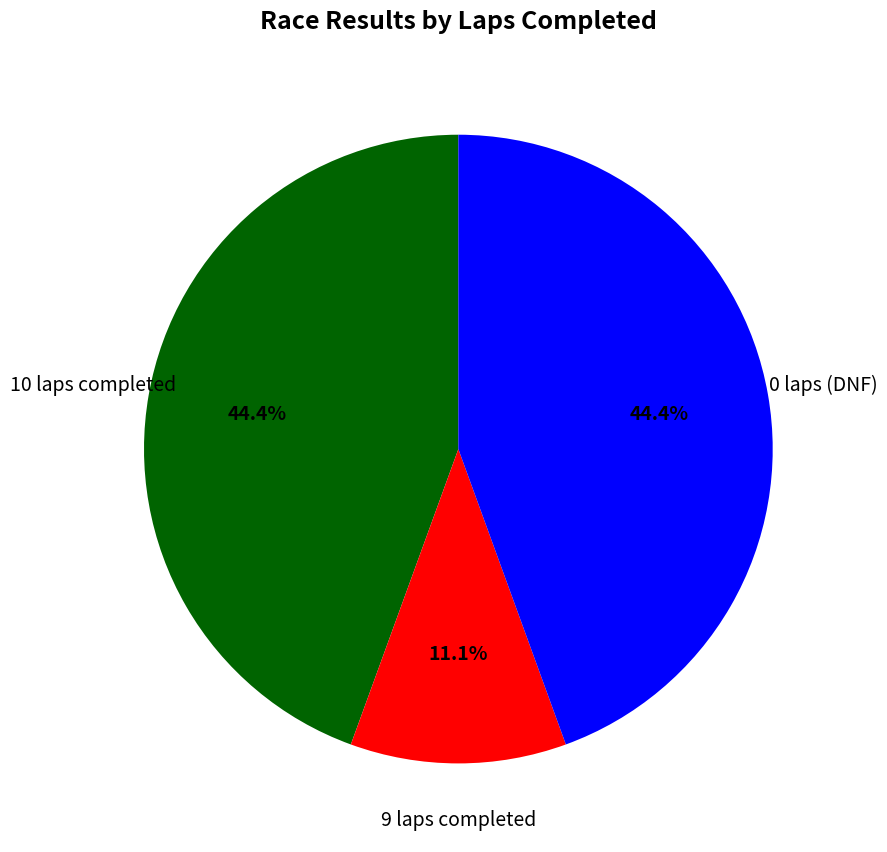

To the nearest percent, what is the difference between the largest and smallest slice percentages?

33%